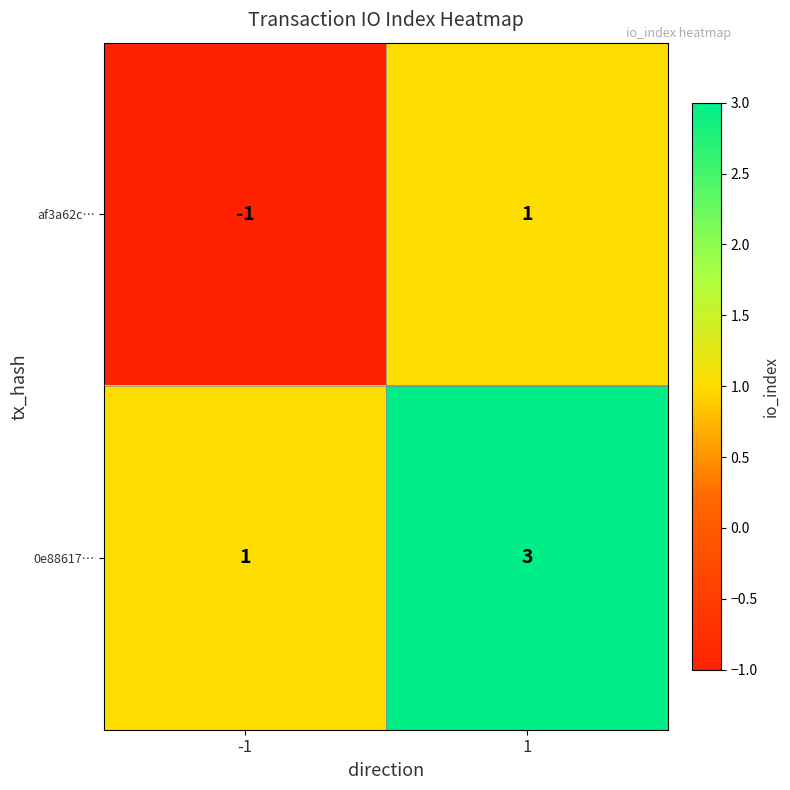

Reading left to right, extract all data points from this chart.

af3a62c…: -1=-1	1=1
0e88617…: -1=1	1=3